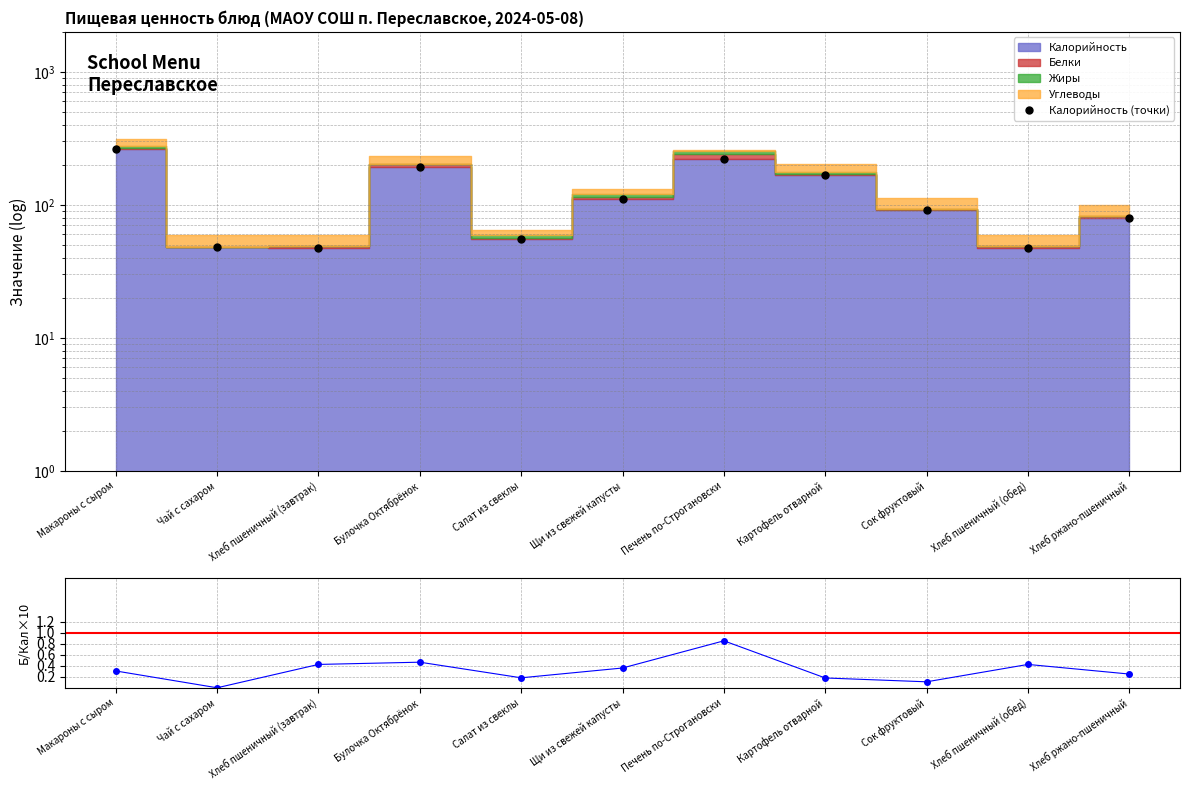

True or false: Белки/Кал ×10 and Калорийность (точки) intersect in this chart.

False